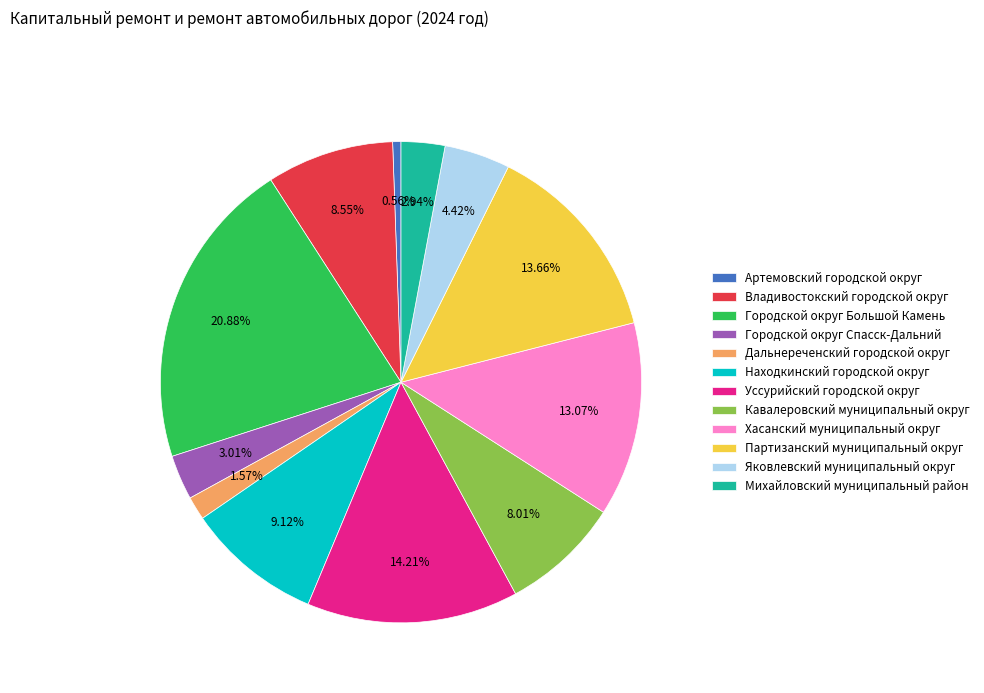

Is there any slice that represents more than half of the pie?

No